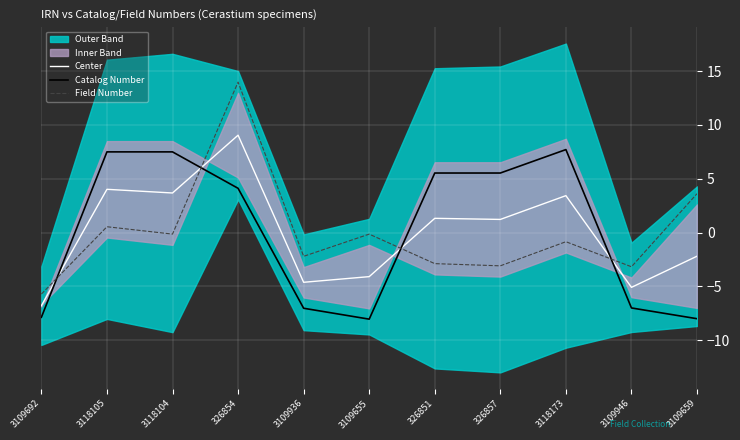

What is the difference between the Center values at 3109655 and 3109946?

1.0